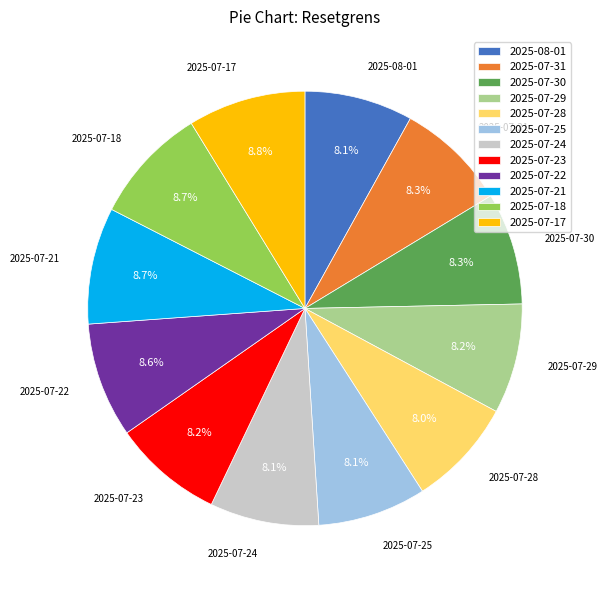

To the nearest percent, what portion does 2025-07-23 represent?

8%